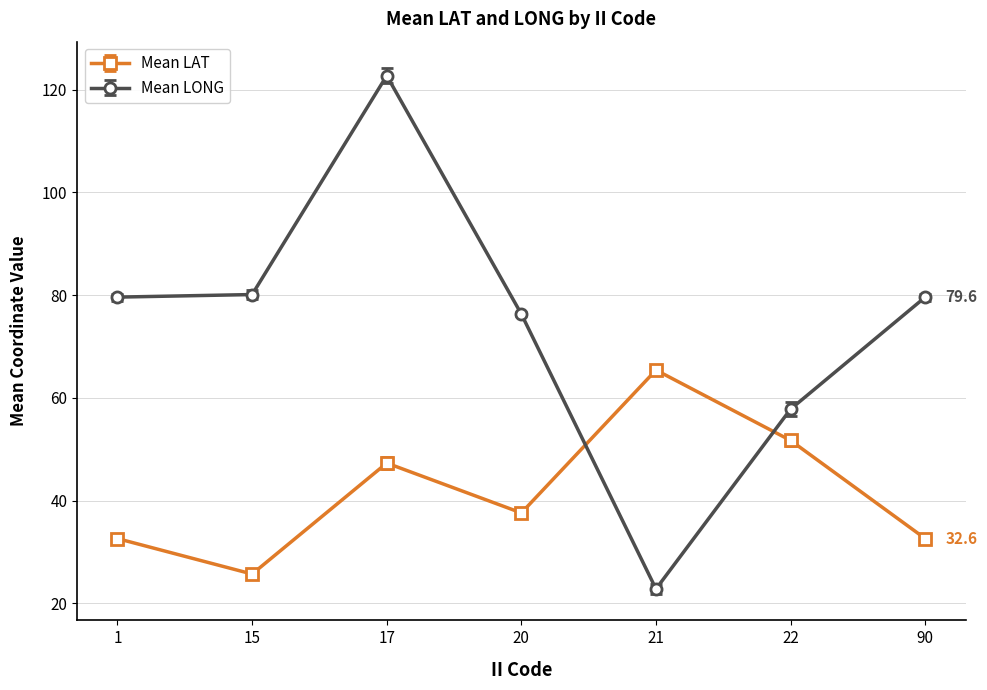

In Mean LONG, how many points are higher than both neighbors (excluding endpoints)?

1